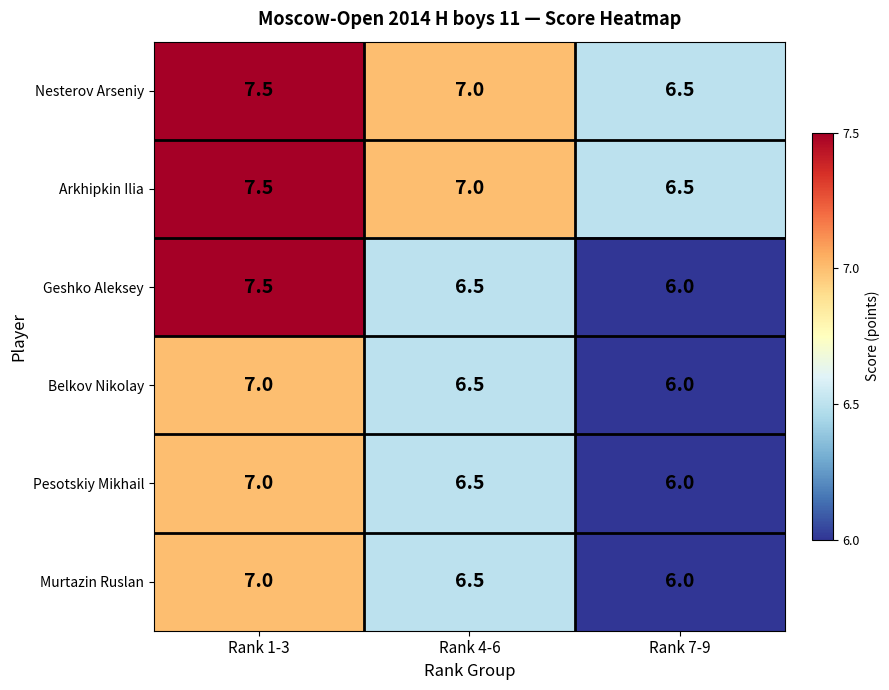

Reading left to right, list all the values displayed in this chart.

Nesterov Arseniy: Rank 1-3=7.5	Rank 4-6=7.0	Rank 7-9=6.5
Arkhipkin Ilia: Rank 1-3=7.5	Rank 4-6=7.0	Rank 7-9=6.5
Geshko Aleksey: Rank 1-3=7.5	Rank 4-6=6.5	Rank 7-9=6.0
Belkov Nikolay: Rank 1-3=7.0	Rank 4-6=6.5	Rank 7-9=6.0
Pesotskiy Mikhail: Rank 1-3=7.0	Rank 4-6=6.5	Rank 7-9=6.0
Murtazin Ruslan: Rank 1-3=7.0	Rank 4-6=6.5	Rank 7-9=6.0